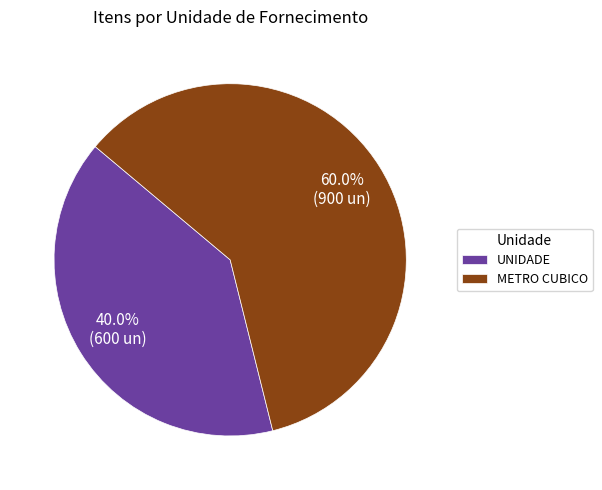

What percentage is the METRO CUBICO slice, to the nearest percent?

60%